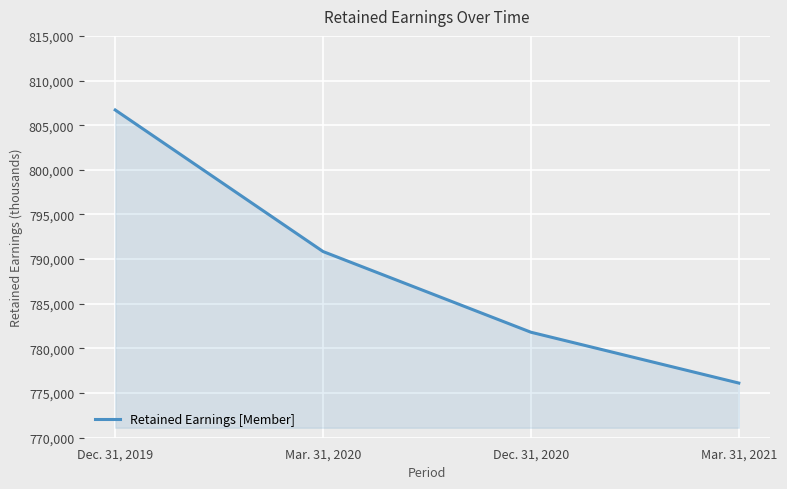

Does the chart display data point markers on the line(s)?

No